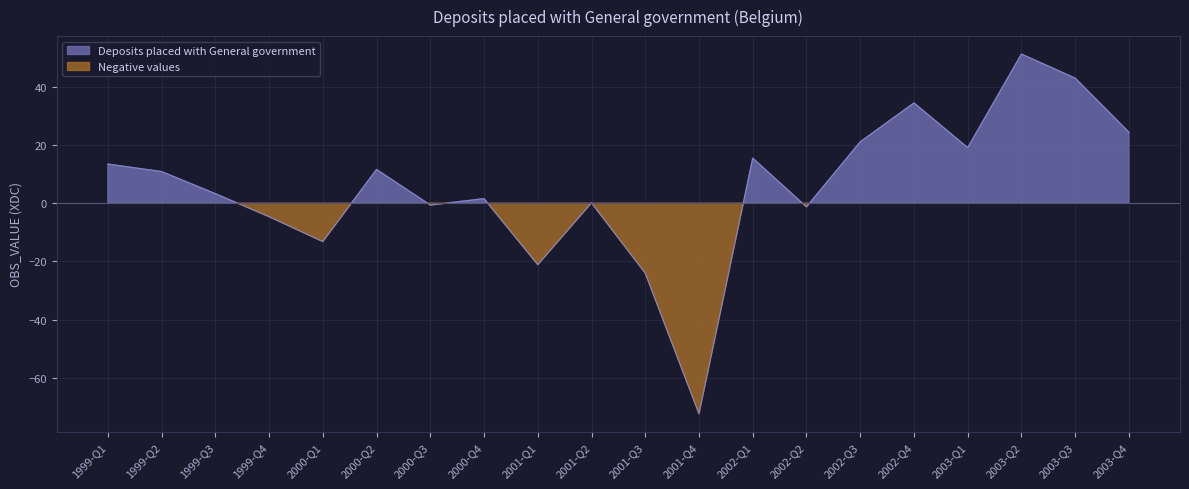

True or false: the data shows 42.9 at 2003-Q3.

True